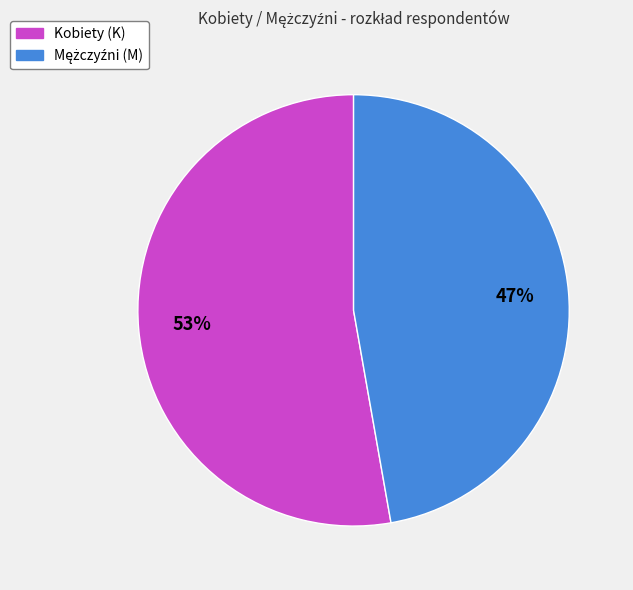

What is the majority slice?

Kobiety (K)